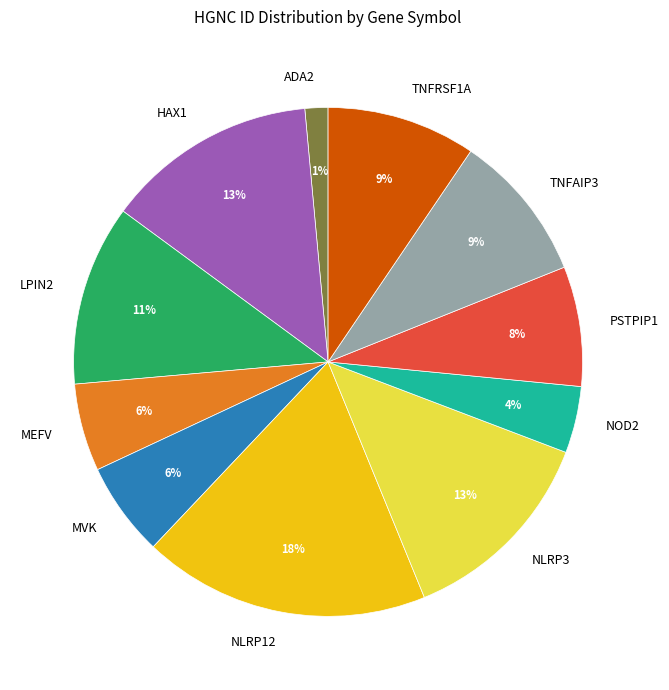

To the nearest percent, what is the average slice percentage?

9%